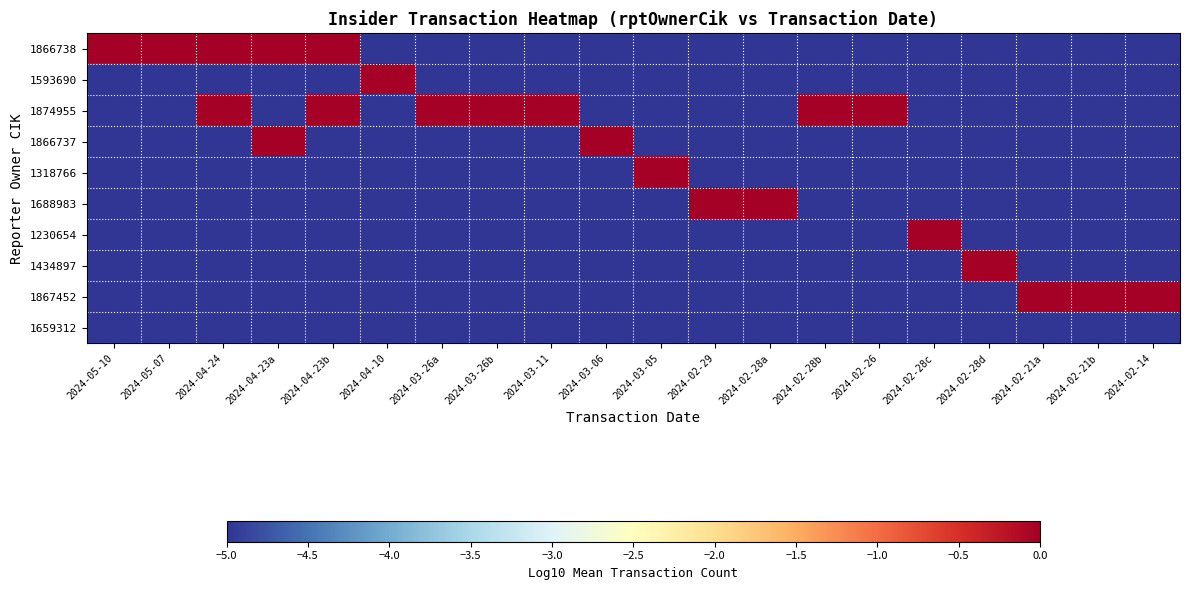

What is the smallest value displayed?

-5